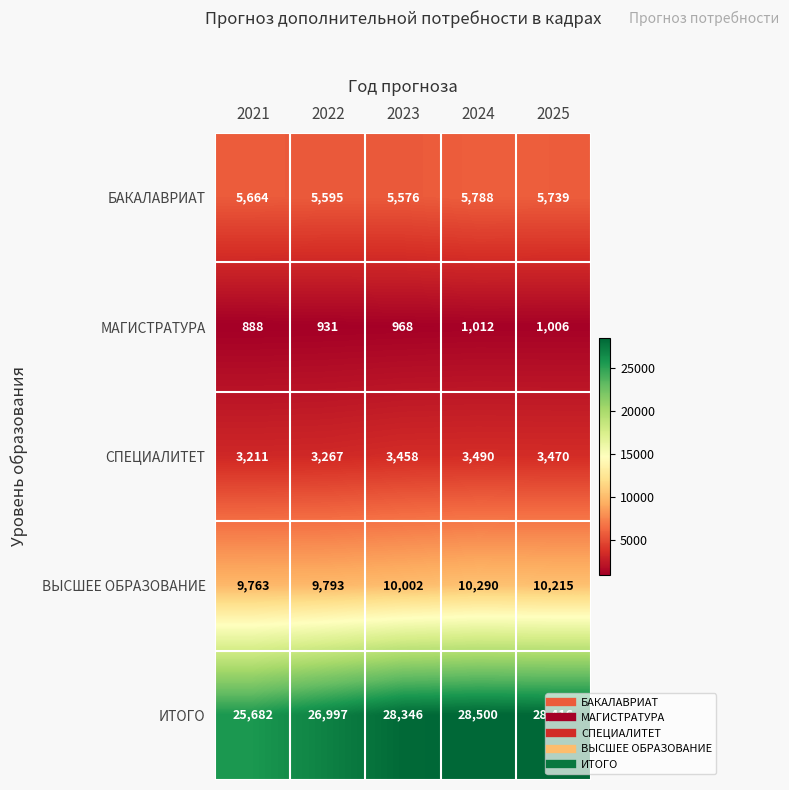

What is the difference between the maximum and second lowest values in the ВЫСШЕЕ ОБРАЗОВАНИЕ series?

497